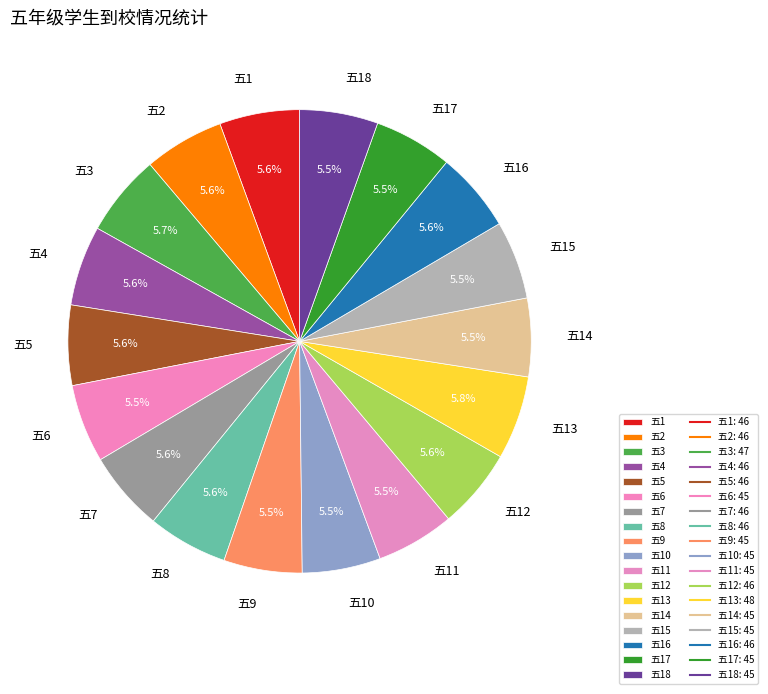

Does any single category account for the majority?

No